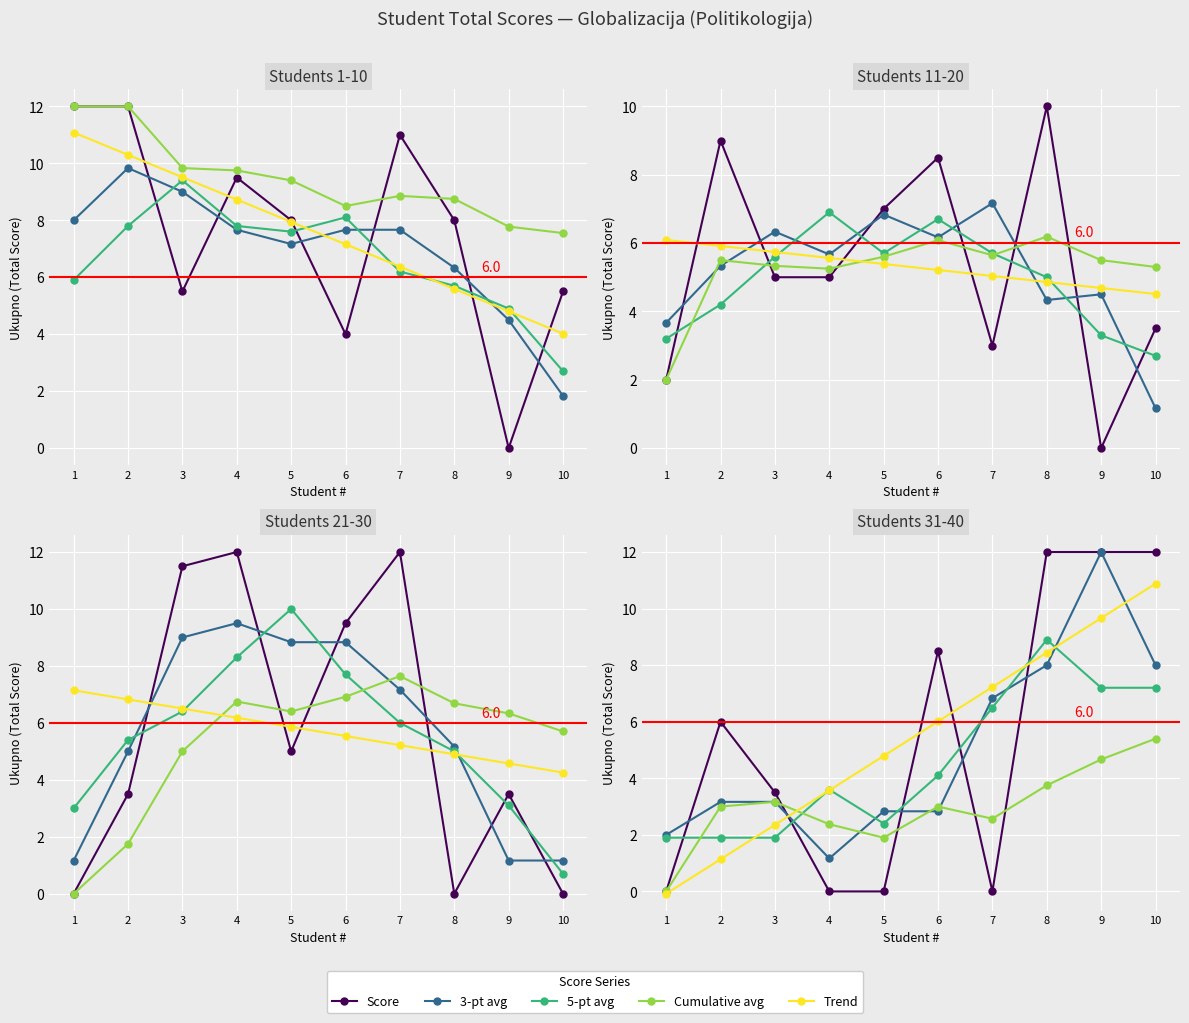

Does the chart display data point markers on the line(s)?

Yes